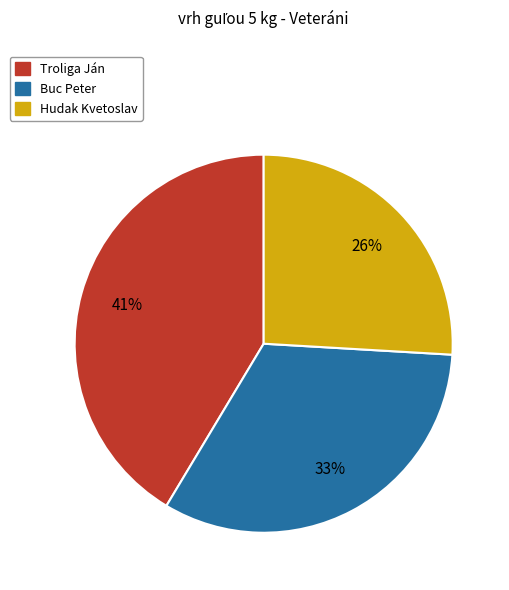

To the nearest percent, what is the combined percentage of Troliga Ján and Buc Peter?

74%